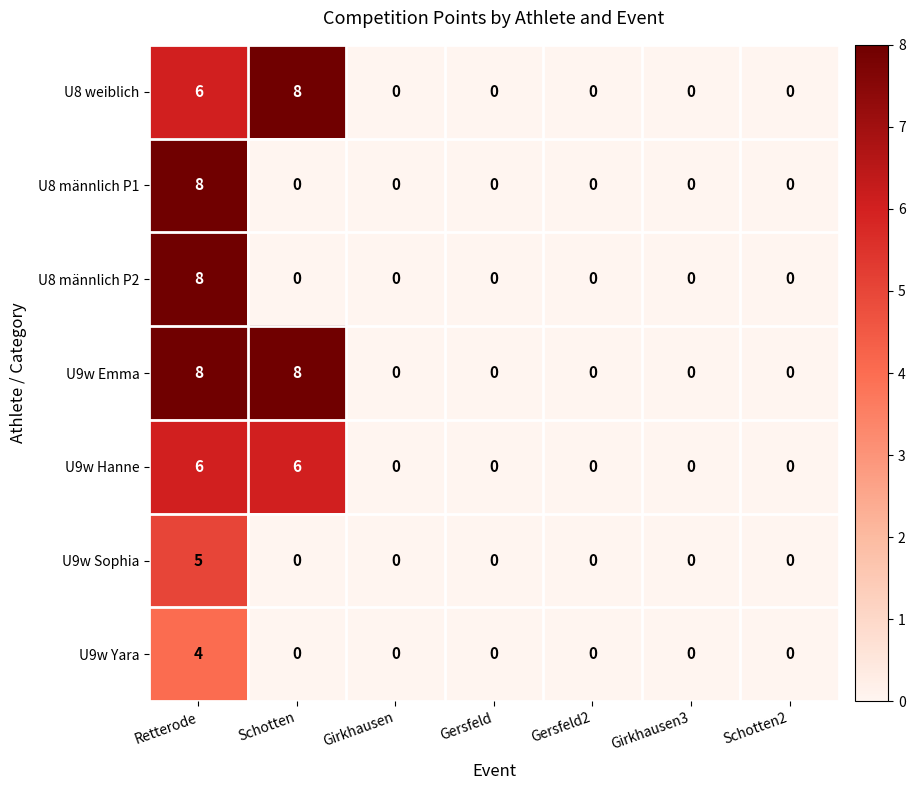

Which series has the largest total across all categories?

U9w Emma